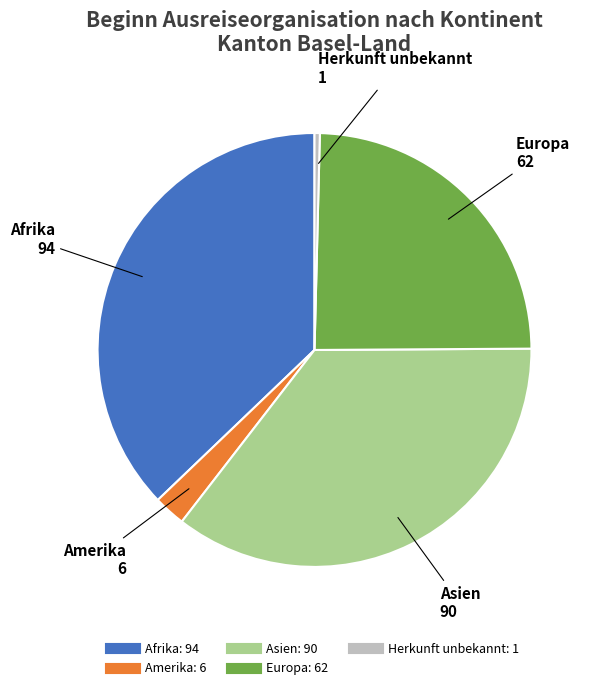

Does Europa account for over 50% of the chart?

No